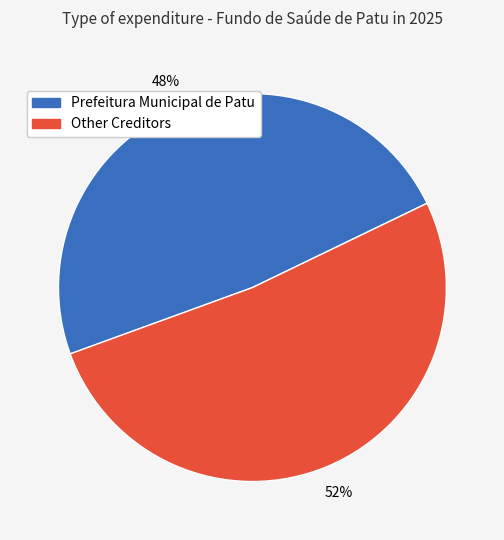

Is there a majority slice in this chart?

Yes